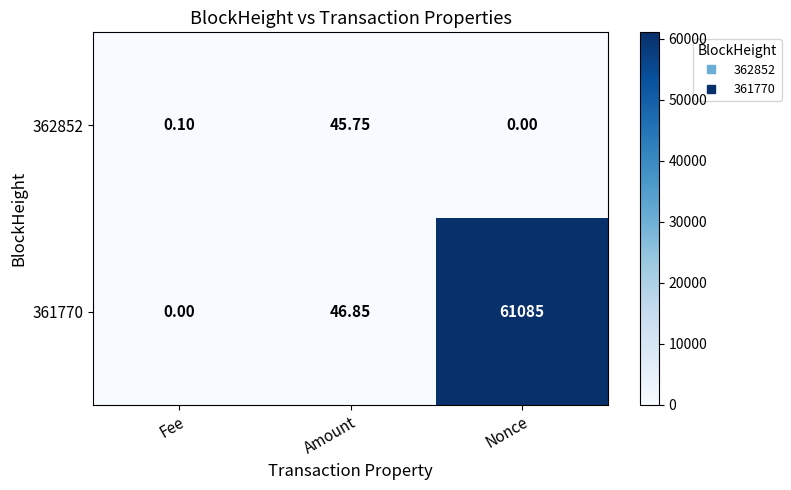

At which label does 361770 first exceed 46?

Amount